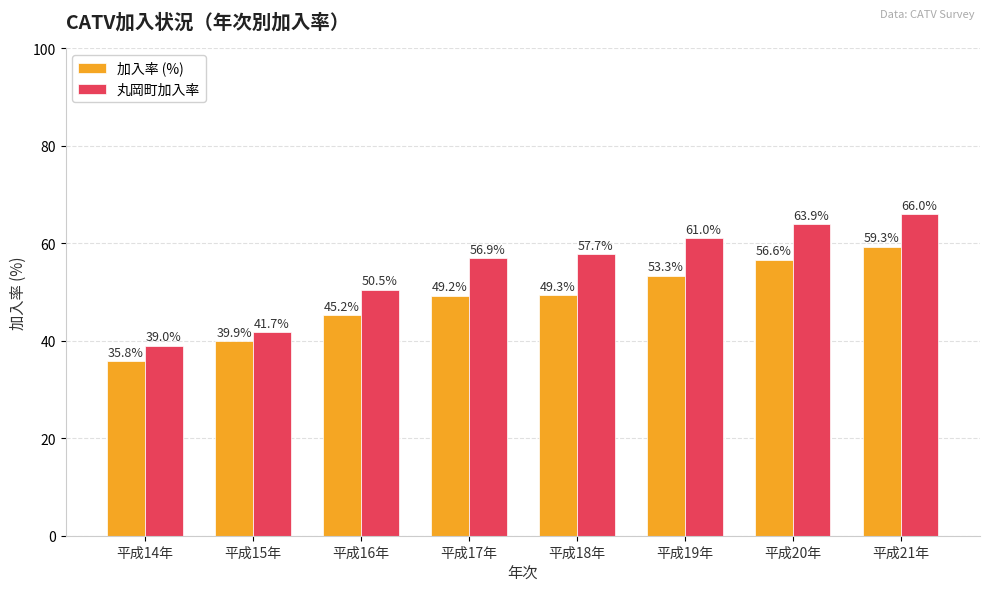

What are all the series names shown in the legend?

加入率 (%), 丸岡町加入率